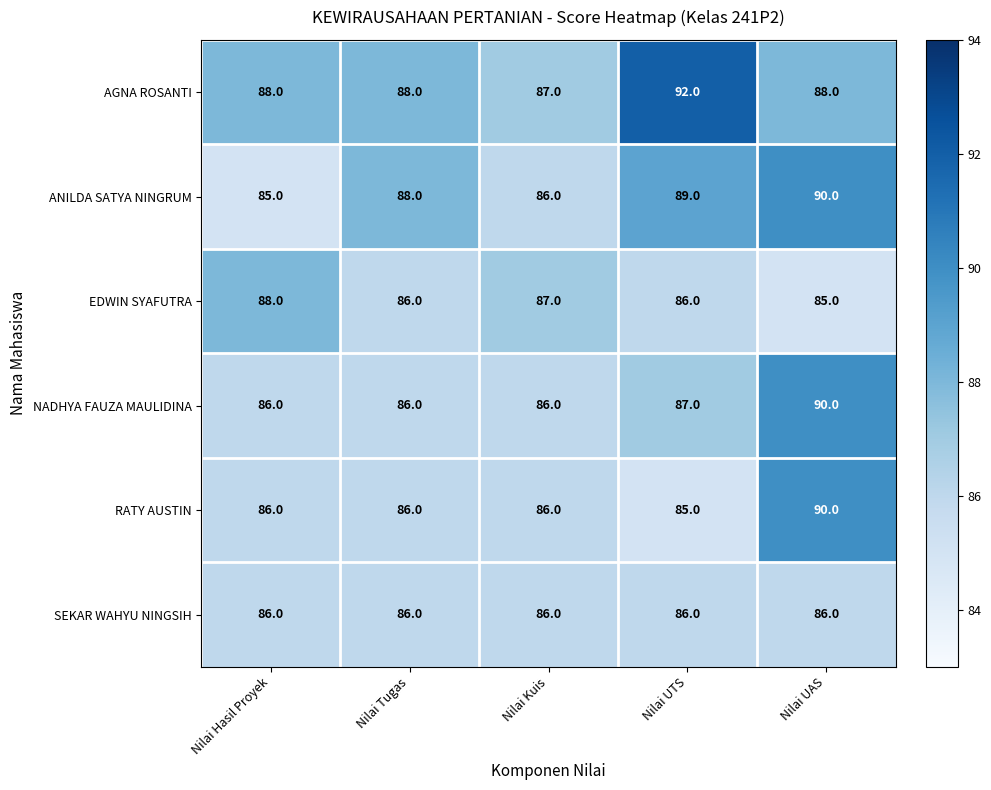

Reading left to right, list all the values displayed in this chart.

AGNA ROSANTI: 88	88	87	92	88
ANILDA SATYA NINGRUM: 85	88	86	89	90
EDWIN SYAFUTRA: 88	86	87	86	85
NADHYA FAUZA MAULIDINA: 86	86	86	87	90
RATY AUSTIN: 86	86	86	85	90
SEKAR WAHYU NINGSIH: 86	86	86	86	86